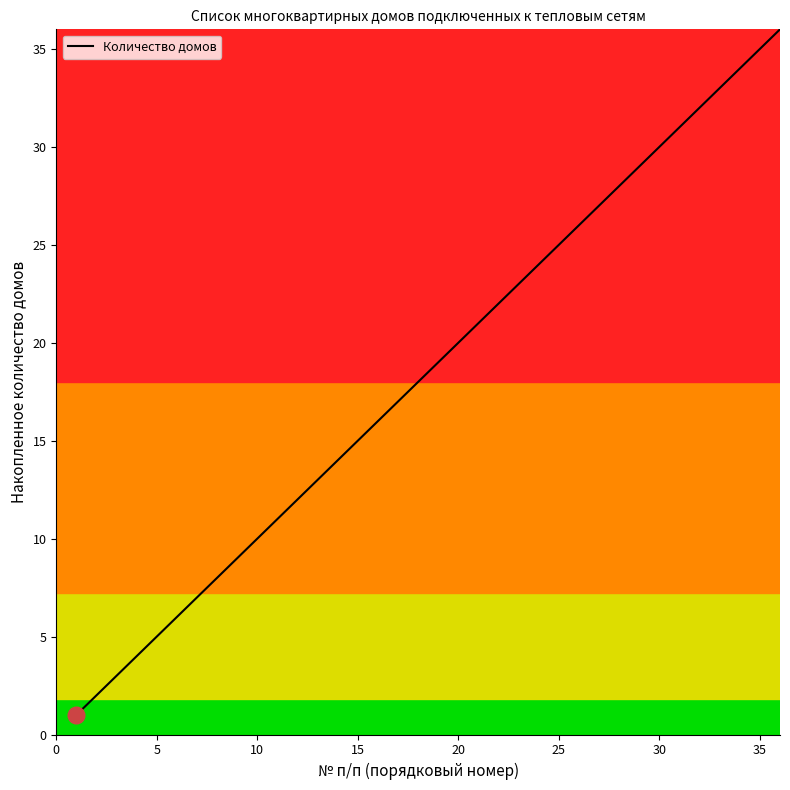

What is the difference between the maximum and minimum values?

35